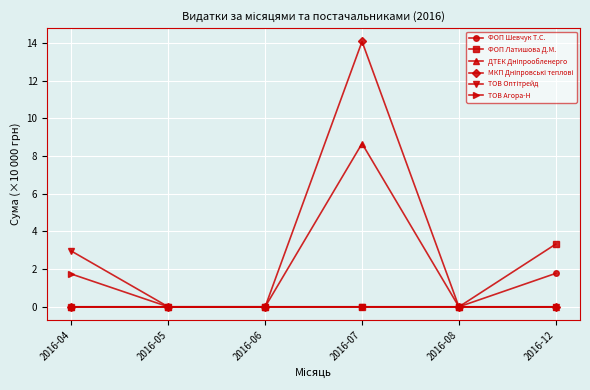

At which category is the sum across all series the highest?

2016-07